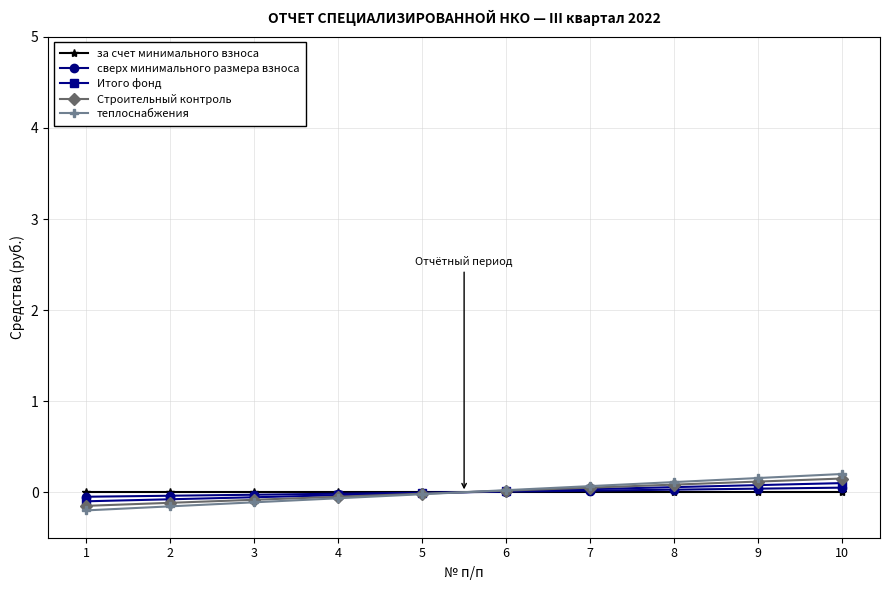

True or false: за счет минимального взноса has more than 1 interior local peaks.

False